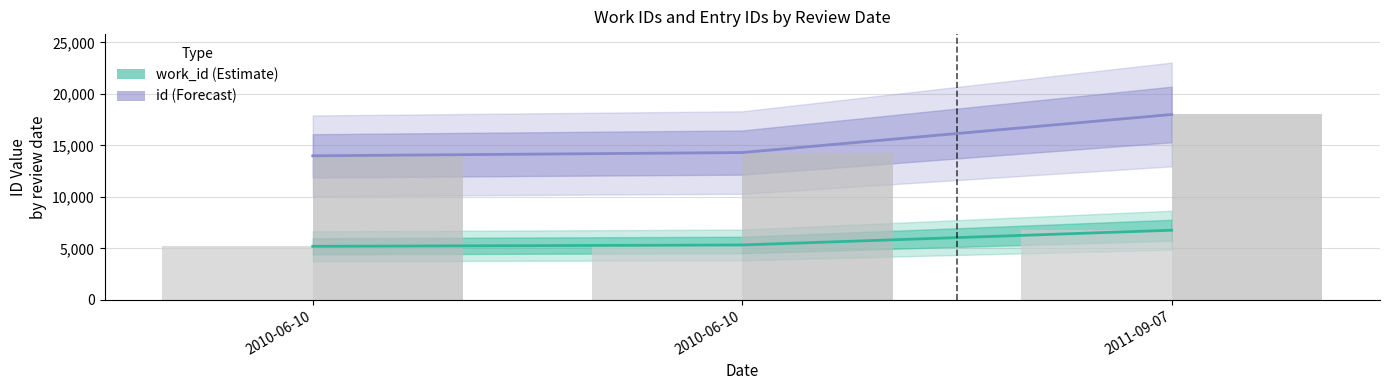

Which label corresponds to the smallest value in the chart?

2010-06-10